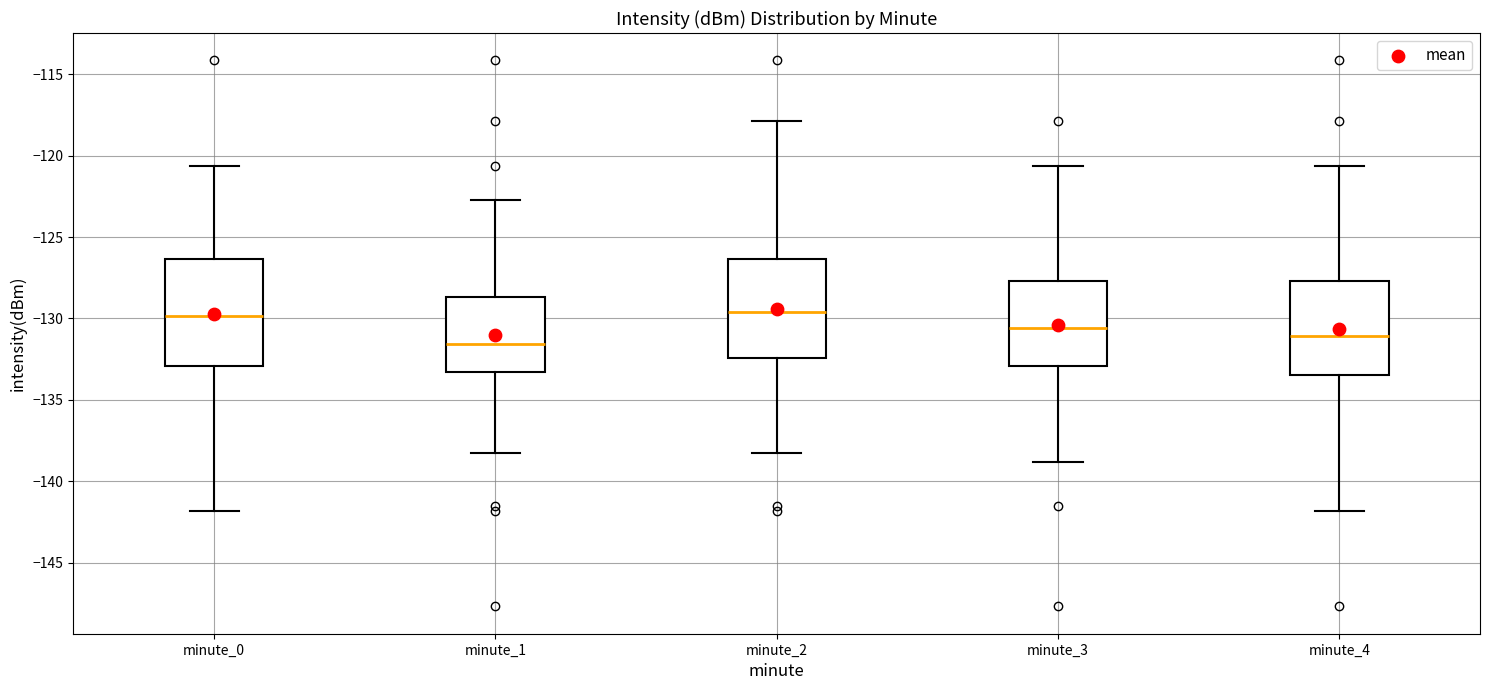

Where does the median line of the box for minute_4 sit on the y-axis? The values are not printed on the chart, so give them approximately, as read against the axis.

-131.0